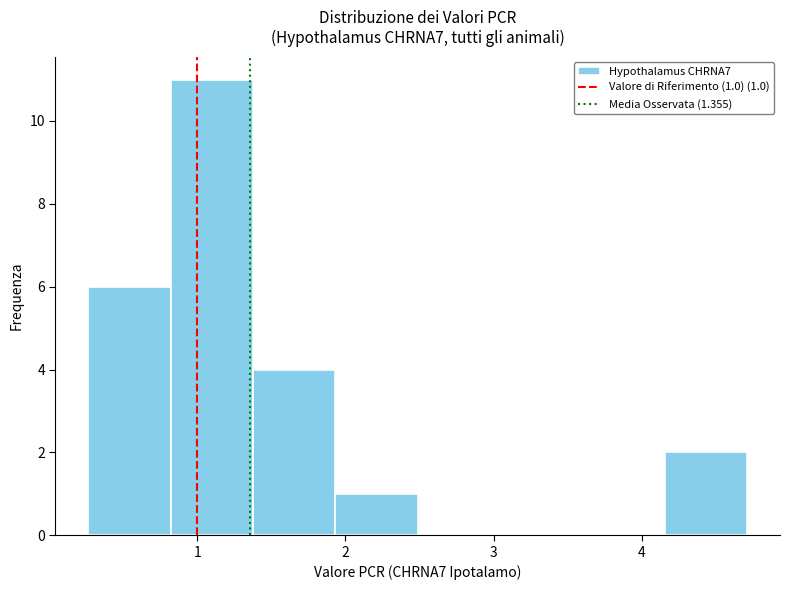

Which range on the x-axis has the tallest bar?

0.8 to 1.4